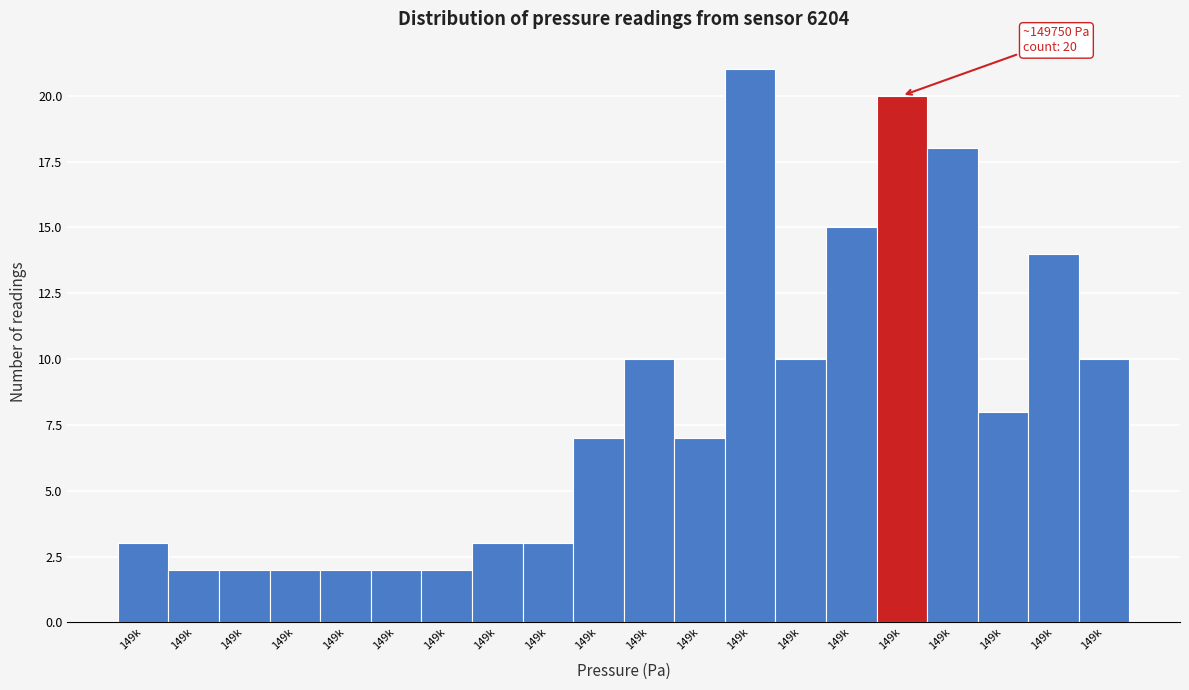

Does the chart contain any negative values?

No